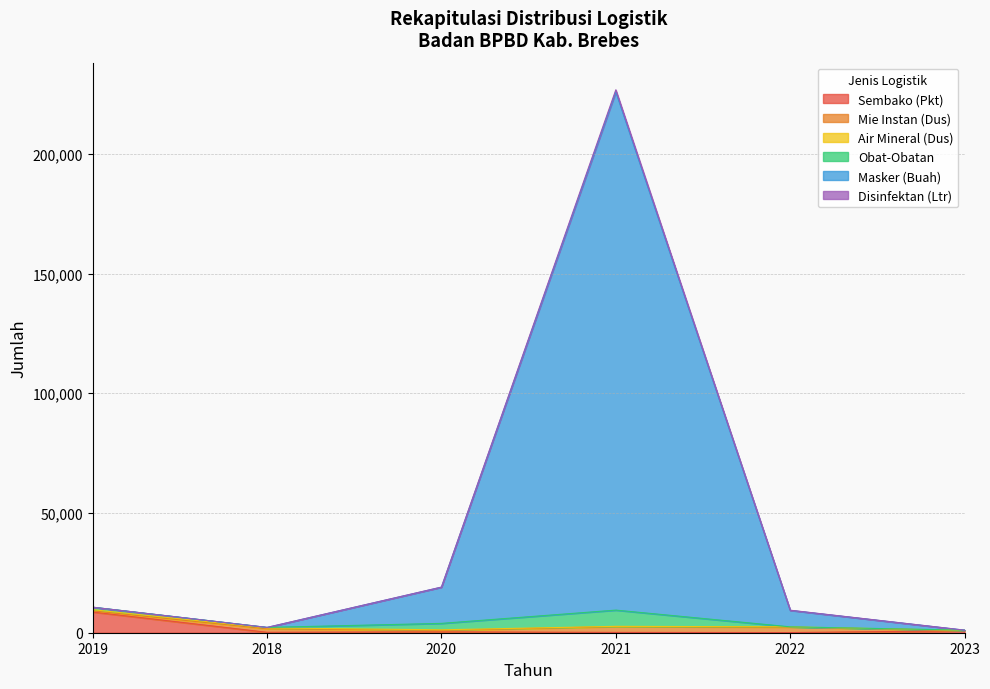

Is the value of Masker (Buah) at 2018 greater than the value of Sembako (Pkt) at 2022?

Yes